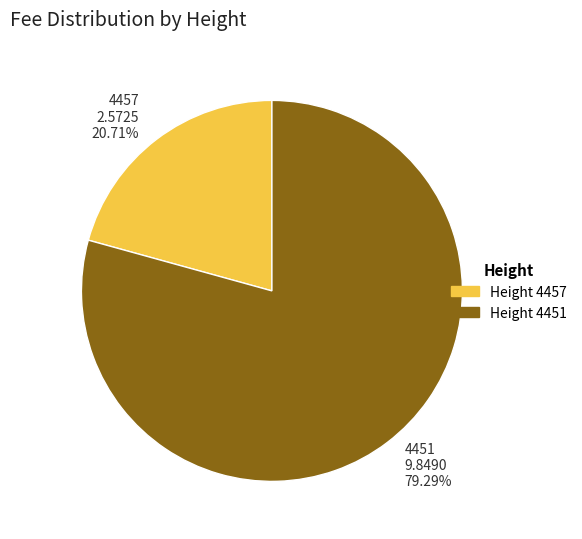

Does any single category account for the majority?

Yes